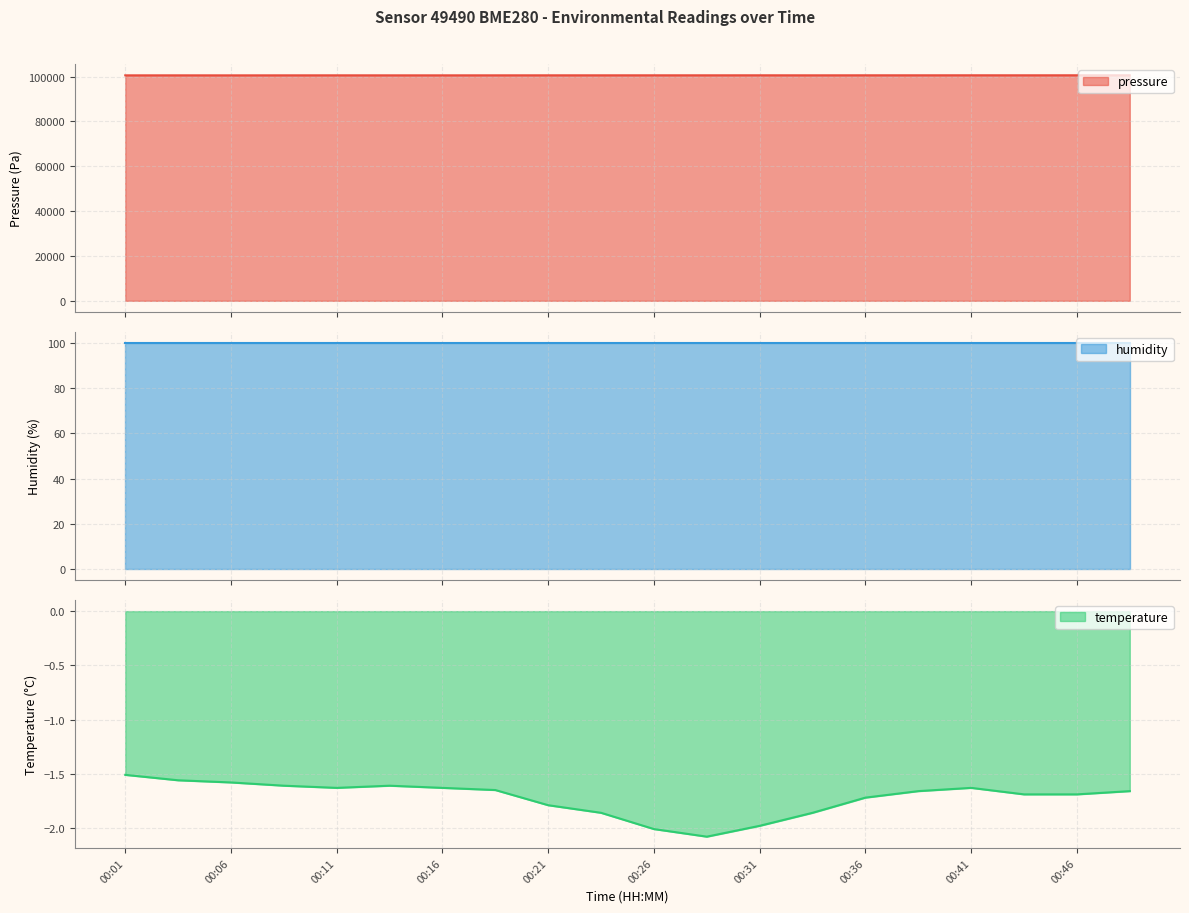

Which category has the highest value in the temperature series?

00:01